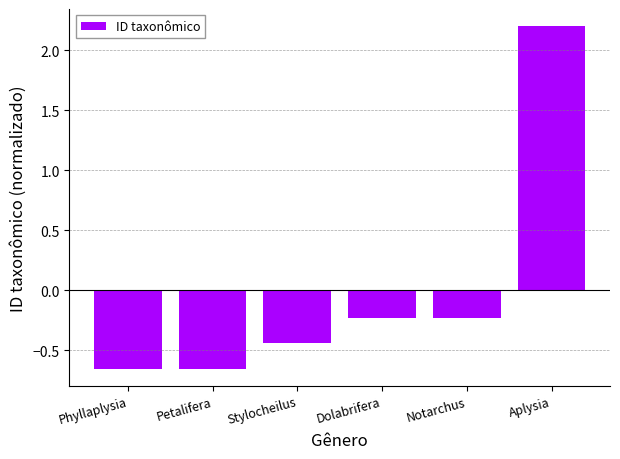

Which has a higher value, Aplysia or Stylocheilus?

Aplysia